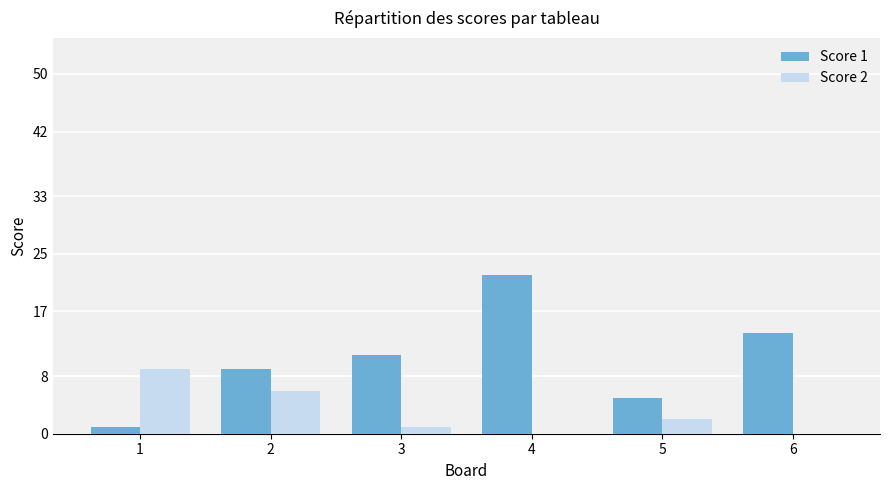

At which category is the sum across all series the highest?

4